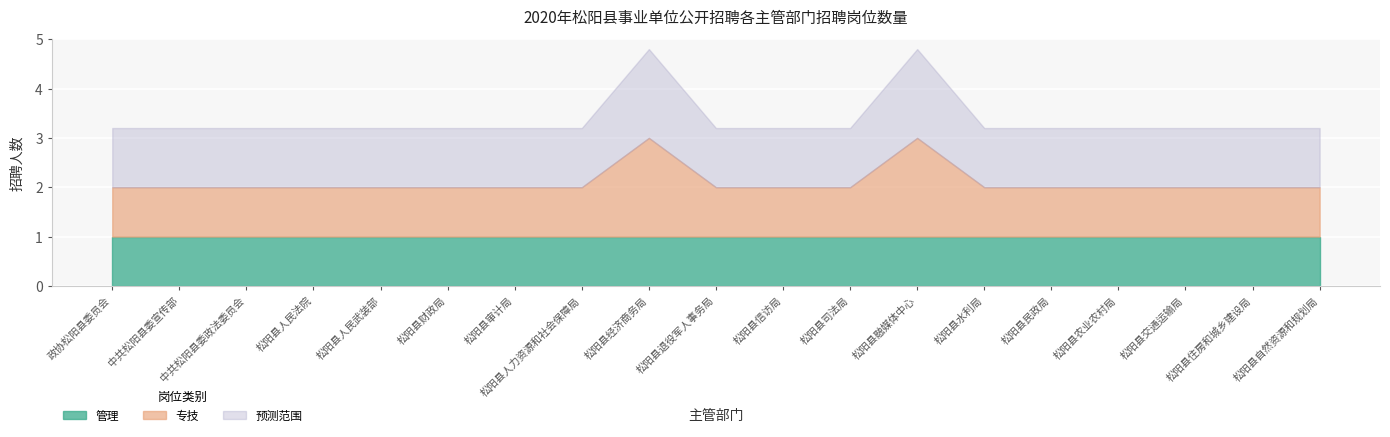

List the labels in order of 专技 value, smallest first.

政协松阳县委员会, 中共松阳县委宣传部, 中共松阳县委政法委员会, 松阳县人民法院, 松阳县人民武装部, 松阳县财政局, 松阳县审计局, 松阳县人力资源和社会保障局, 松阳县退役军人事务局, 松阳县信访局, 松阳县司法局, 松阳县水利局, 松阳县民政局, 松阳县农业农村局, 松阳县交通运输局, 松阳县住房和城乡建设局, 松阳县自然资源和规划局, 松阳县经济商务局, 松阳县融媒体中心